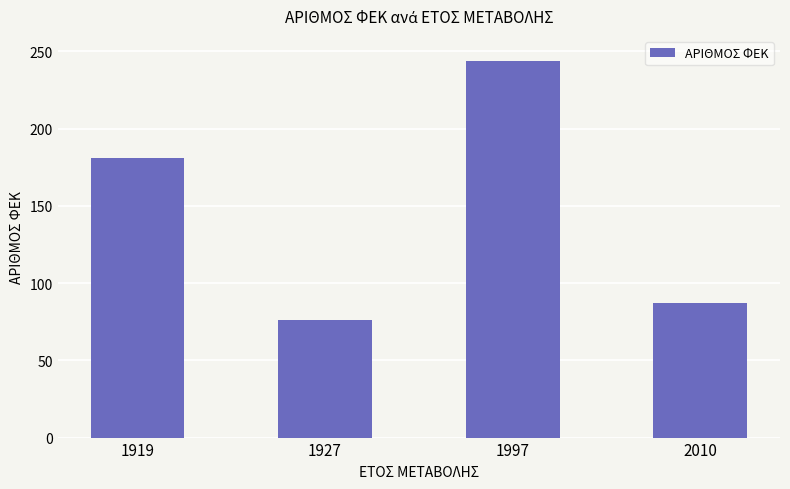

Does the chart contain any negative values?

No